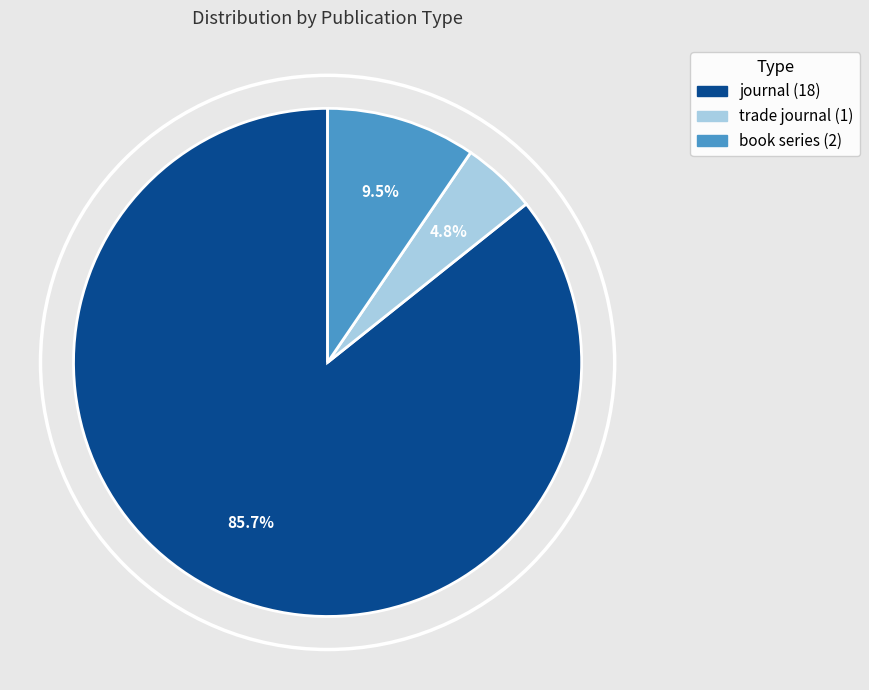

What percentage is NOT represented by journal?

14.3%